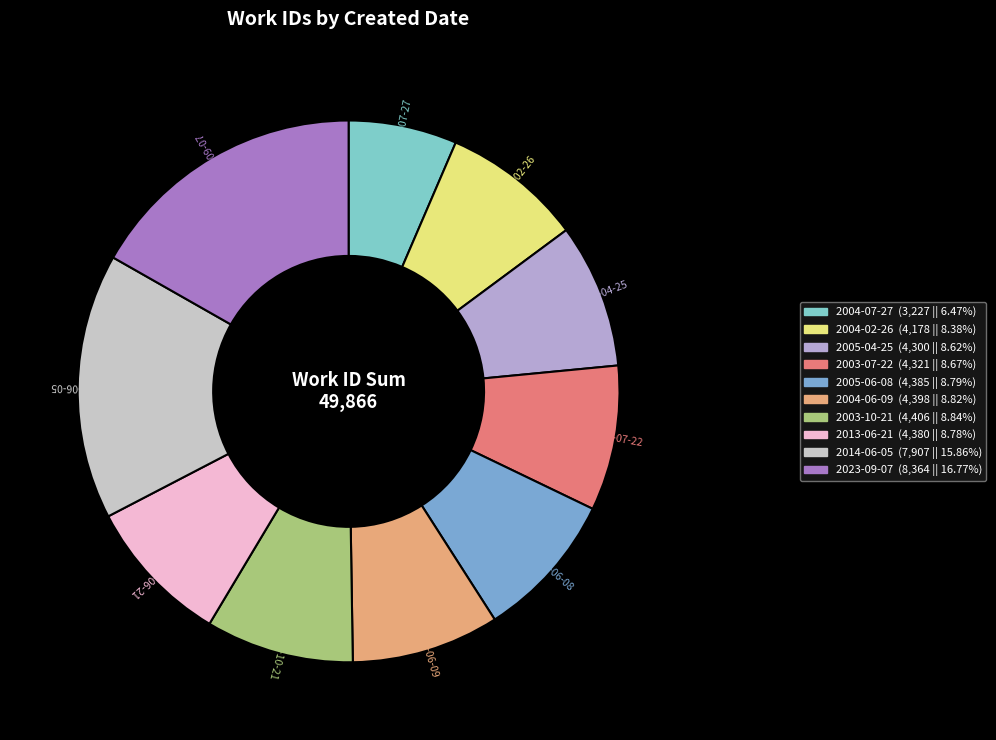

Between 2014-06-05 and 2004-07-27, which is larger?

2014-06-05